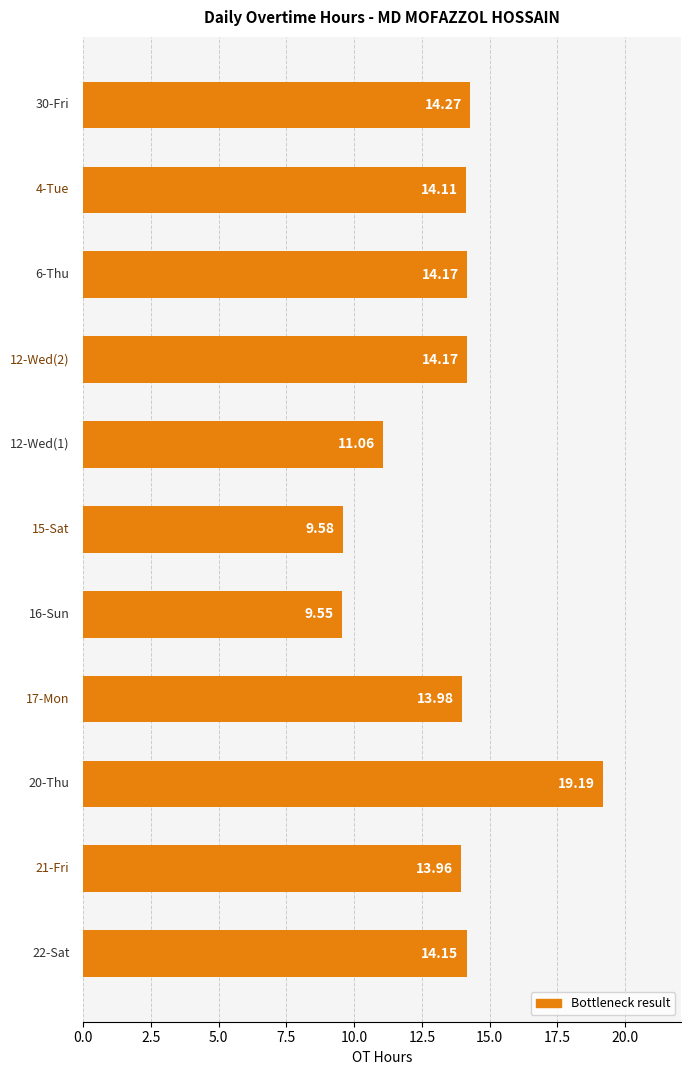

What is the difference between the second highest and second lowest values?

4.7